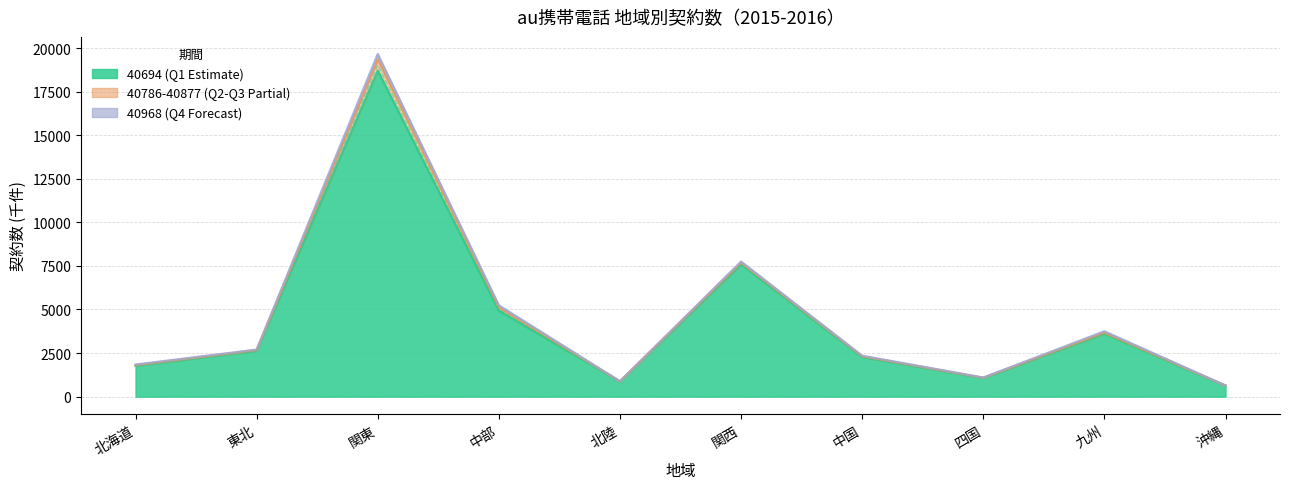

What is the difference between the second highest and second lowest values in the 40694 series?

6720.5